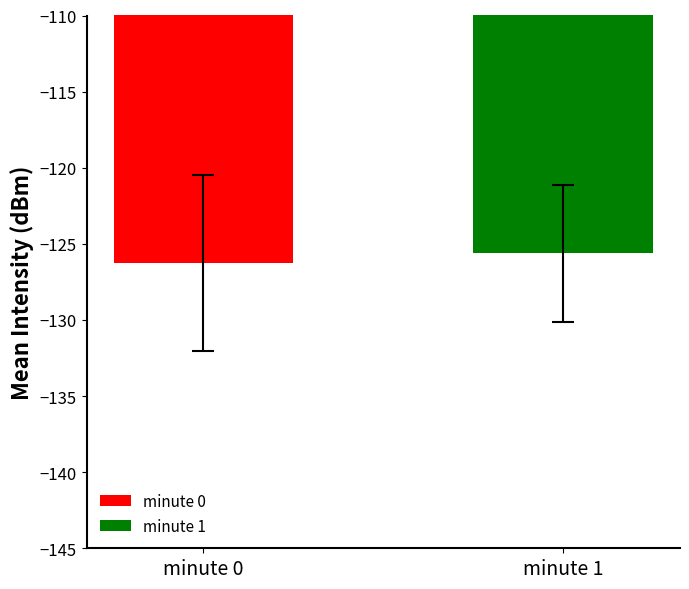

Which has a higher value, minute 1 or minute 0?

minute 1